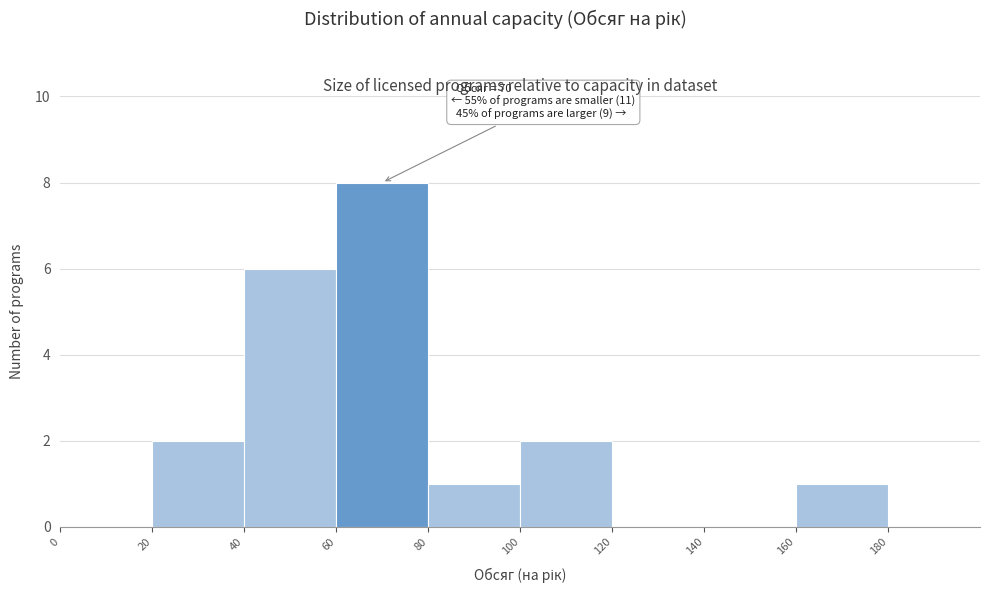

Over which range of the x-axis is the bar tallest?

60 to 80